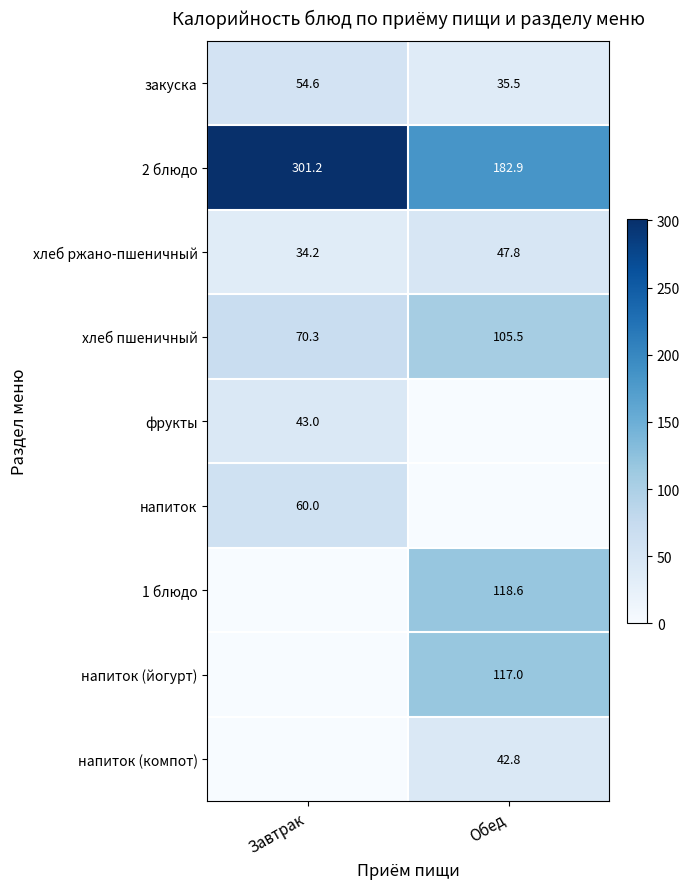

What is the sum of all хлеб ржано-пшеничный values?

82.0